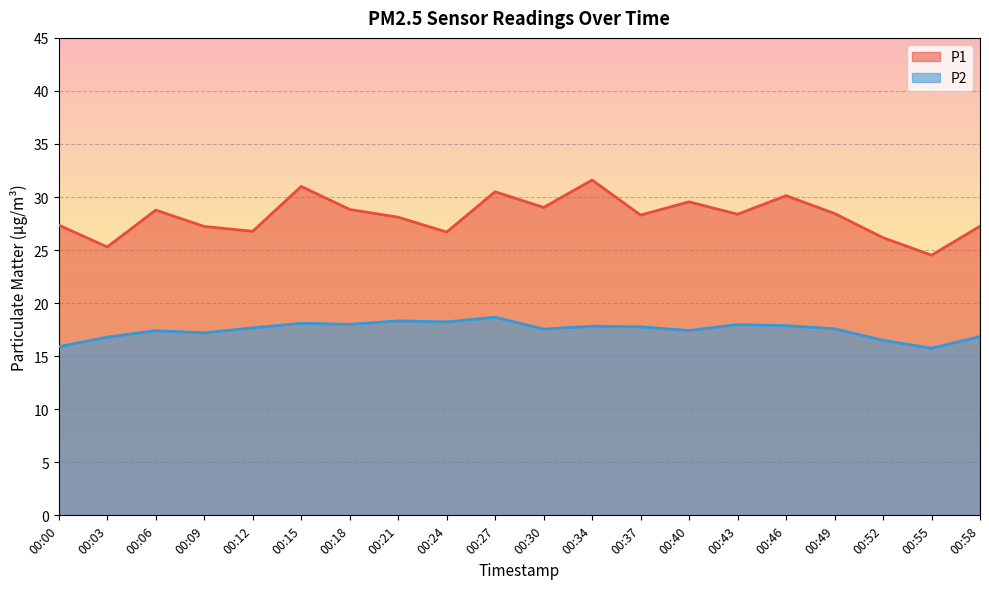

How many interior local peaks does the P2 series have?

6